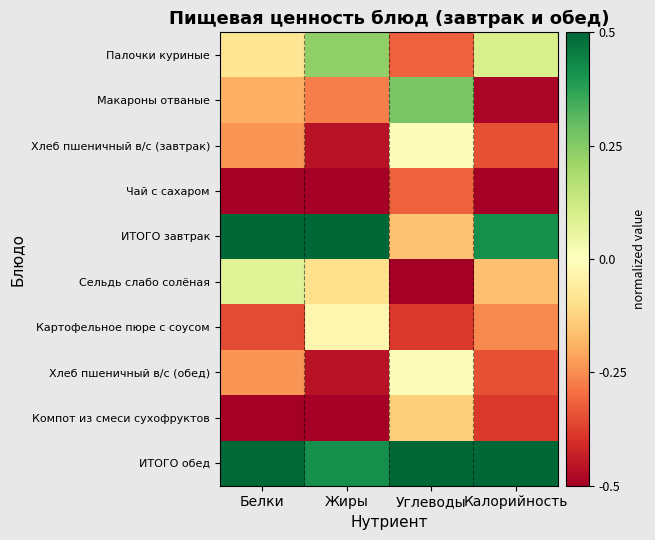

Reading left to right, extract all data points from this chart.

Палочки куриные: Белки=-0.1	Жиры=0.2	Углеводы=-0.3	Калорийность=0.1
Макароны отваные: Белки=-0.2	Жиры=-0.3	Углеводы=0.3	Калорийность=-0.5
Хлеб пшеничный в/с (завтрак): Белки=-0.2	Жиры=-0.5	Углеводы=0.0	Калорийность=-0.3
Чай с сахаром: Белки=-0.5	Жиры=-0.5	Углеводы=-0.3	Калорийность=-0.5
ИТОГО завтрак: Белки=0.5	Жиры=0.5	Углеводы=-0.2	Калорийность=0.4
Сельдь слабо солёная: Белки=0.1	Жиры=-0.1	Углеводы=-0.5	Калорийность=-0.2
Картофельное пюре с соусом: Белки=-0.4	Жиры=-0.0	Углеводы=-0.4	Калорийность=-0.3
Хлеб пшеничный в/с (обед): Белки=-0.2	Жиры=-0.5	Углеводы=0.0	Калорийность=-0.3
Компот из смеси сухофруктов: Белки=-0.5	Жиры=-0.5	Углеводы=-0.1	Калорийность=-0.4
ИТОГО обед: Белки=0.5	Жиры=0.4	Углеводы=0.5	Калорийность=0.5